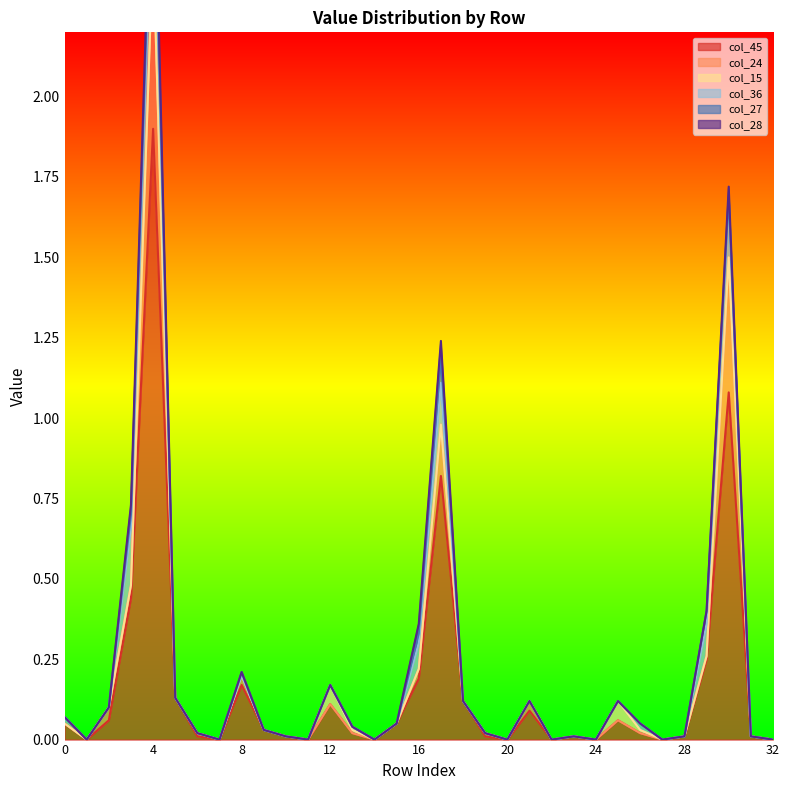

What are all the series names shown in the legend?

col_45, col_24, col_15, col_36, col_27, col_28